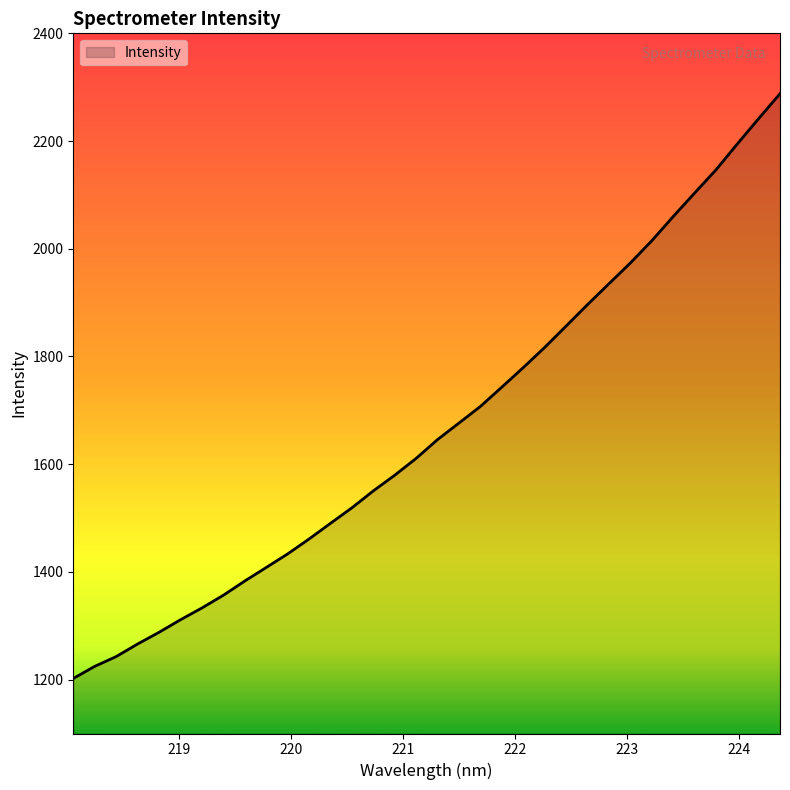

What is the minimum value shown in the chart?

1202.2